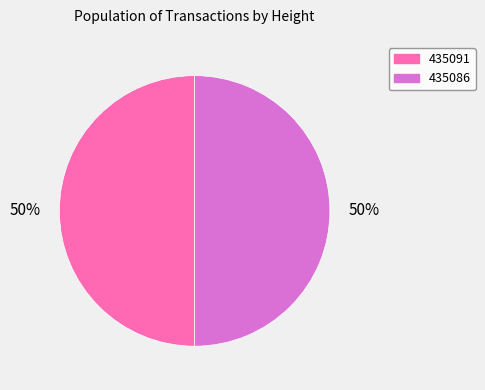

What percentage is the 435091 slice, to the nearest percent?

50%